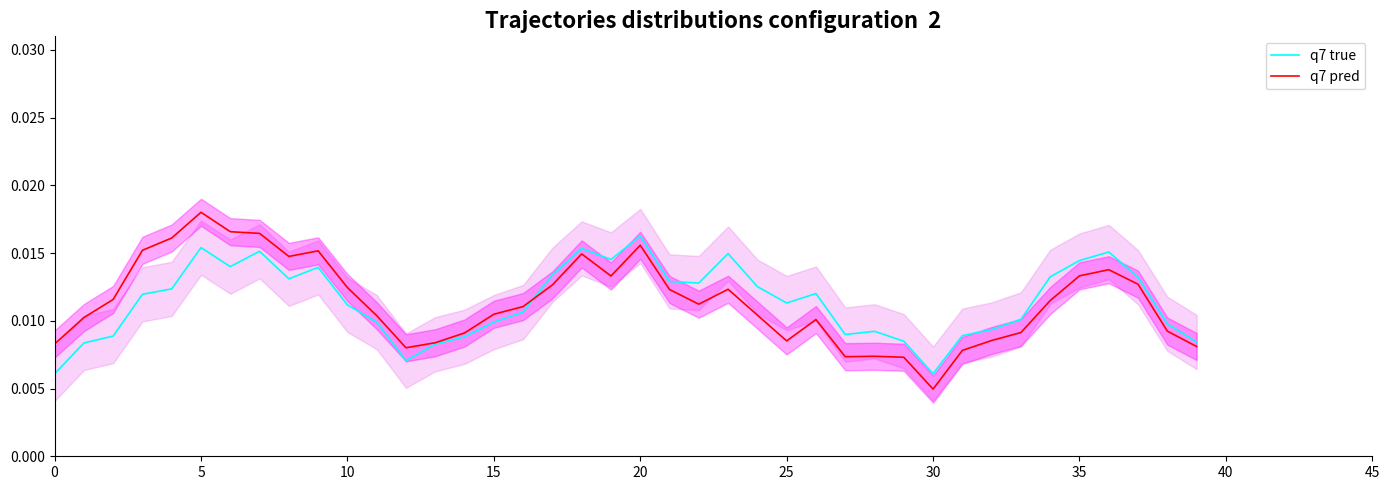

Reading left to right, list all the values displayed in this chart.

q7 true: 0.0	0.0	0.0	0.0	0.0	0.0	0.0	0.0	0.0	0.0	0.0	0.0	0.0	0.0	0.0	0.0	0.0	0.0	0.0	0.0	0.0	0.0	0.0	0.0	0.0	0.0	0.0	0.0	0.0	0.0	0.0	0.0	0.0	0.0	0.0	0.0	0.0	0.0	0.0	0.0
q7 pred: 0.0	0.0	0.0	0.0	0.0	0.0	0.0	0.0	0.0	0.0	0.0	0.0	0.0	0.0	0.0	0.0	0.0	0.0	0.0	0.0	0.0	0.0	0.0	0.0	0.0	0.0	0.0	0.0	0.0	0.0	0.0	0.0	0.0	0.0	0.0	0.0	0.0	0.0	0.0	0.0